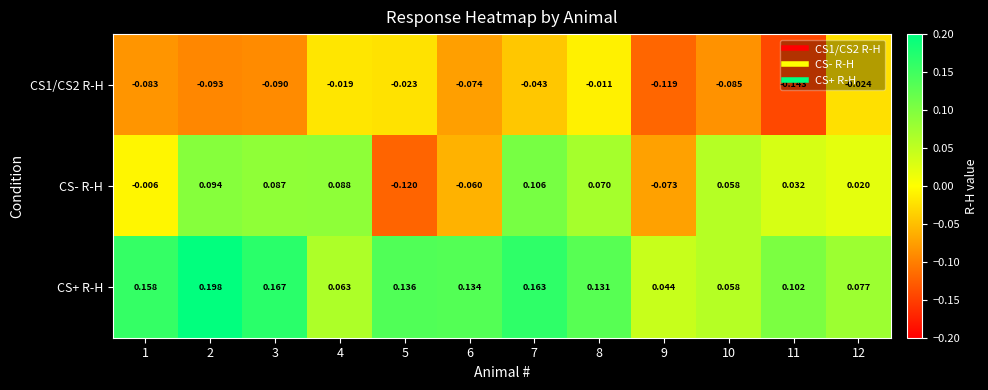

List the series in order of their peak value, lowest first.

CS1/CS2 R-H, CS- R-H, CS+ R-H